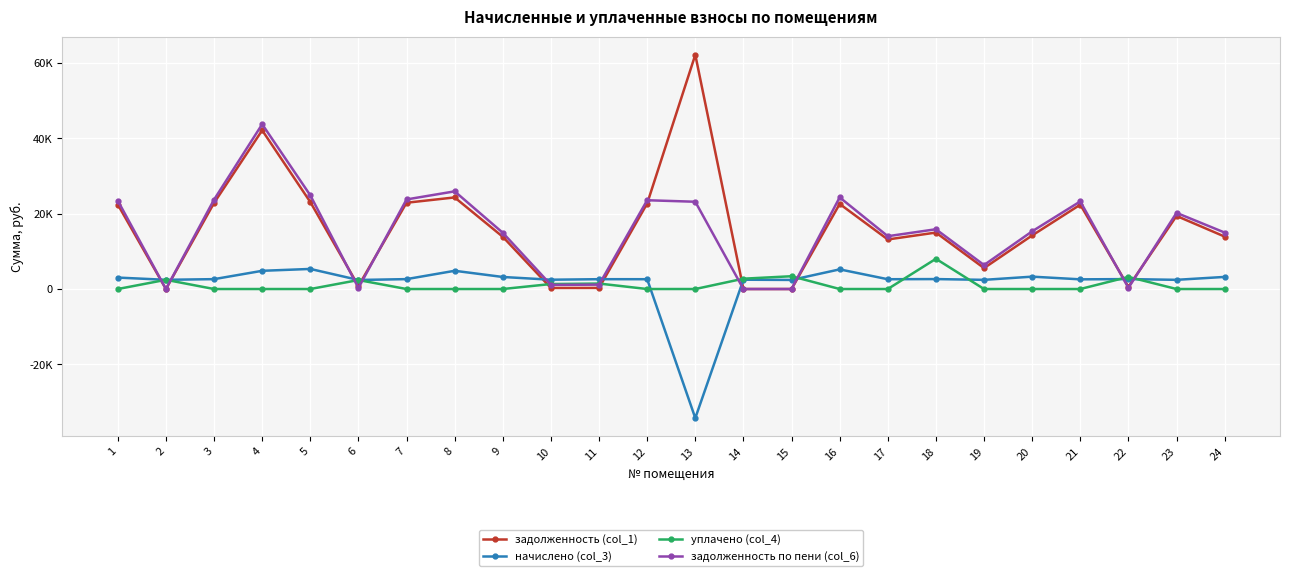

Does the chart have visible grid lines?

Yes